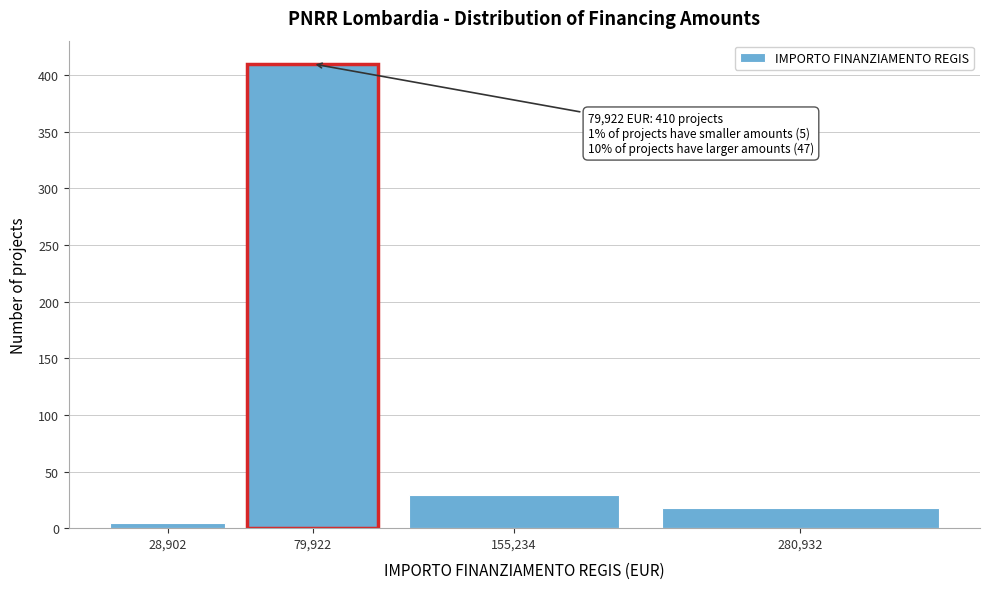

Reading left to right, what are all the values shown in this chart?

28,902=5	79,922=410	155,234=29	280,932=18